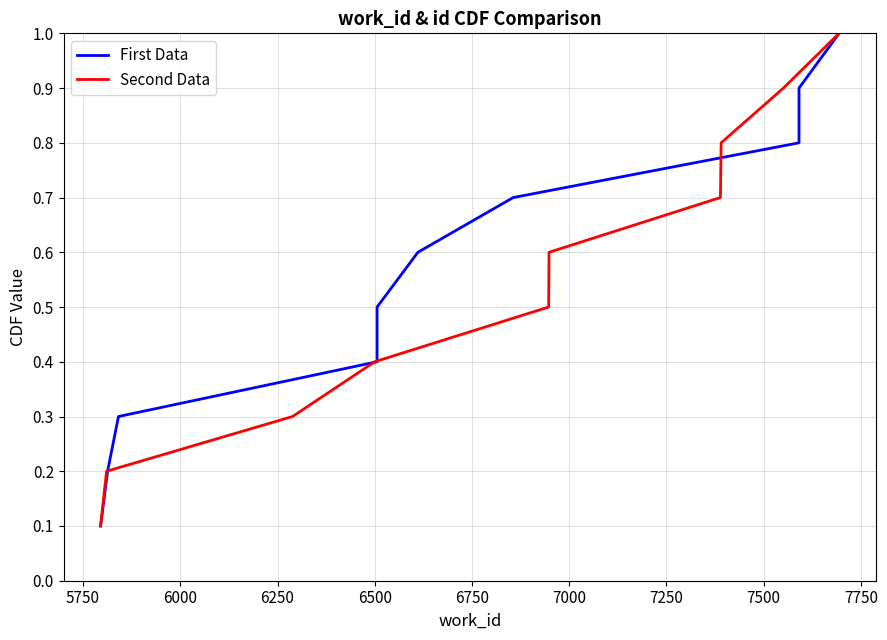

What is the highest value of the Second Data series?

1.0